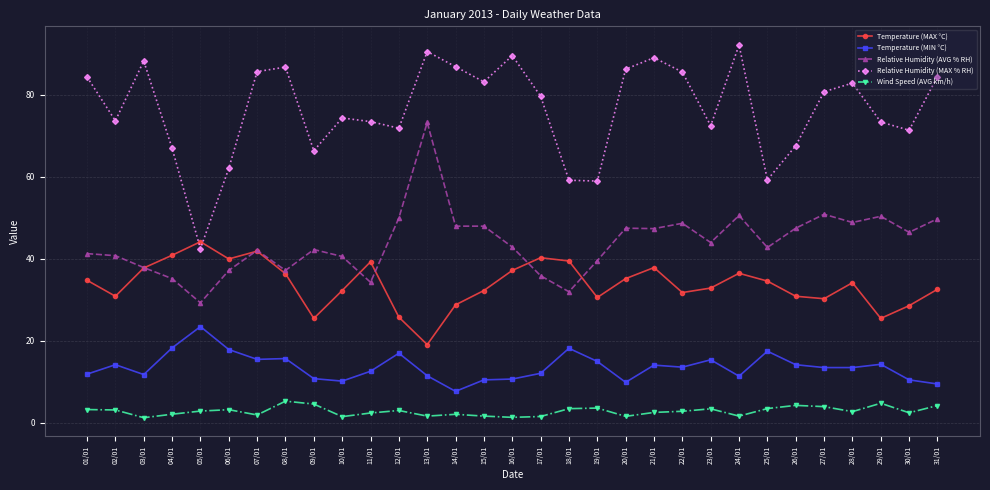

What is the difference between the highest and lowest values at 29/01?

68.6